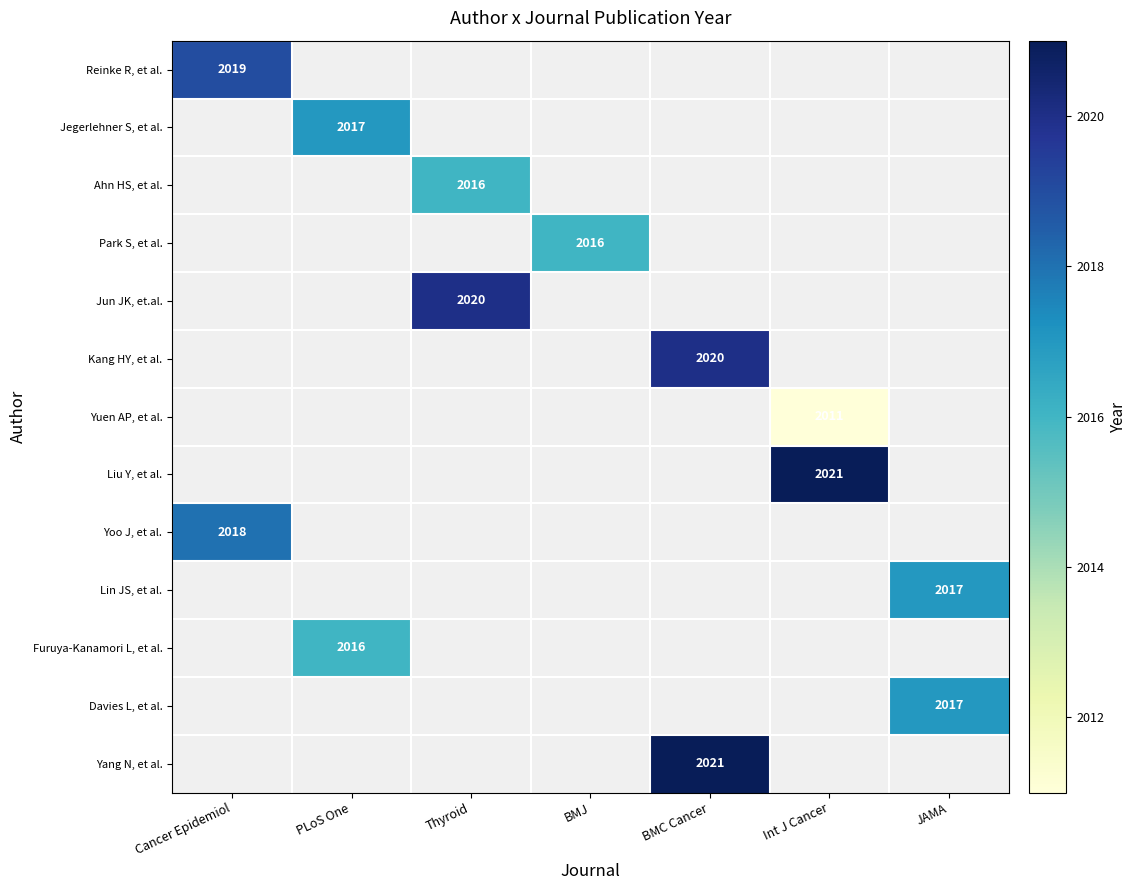

Count the number of data series in this chart.

13